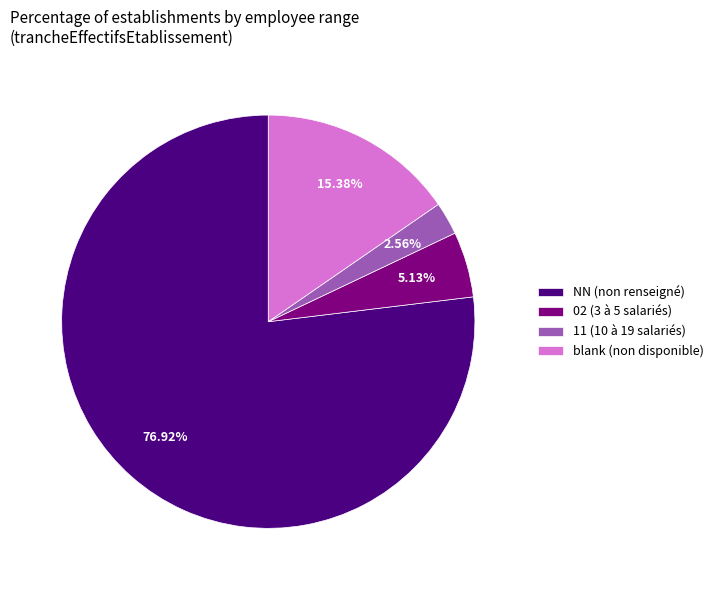

Does any single category account for the majority?

Yes